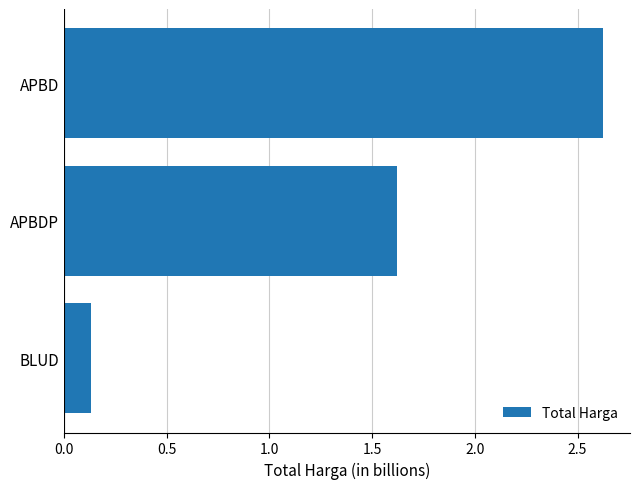

List the labels in order of value, largest first.

APBD, APBDP, BLUD